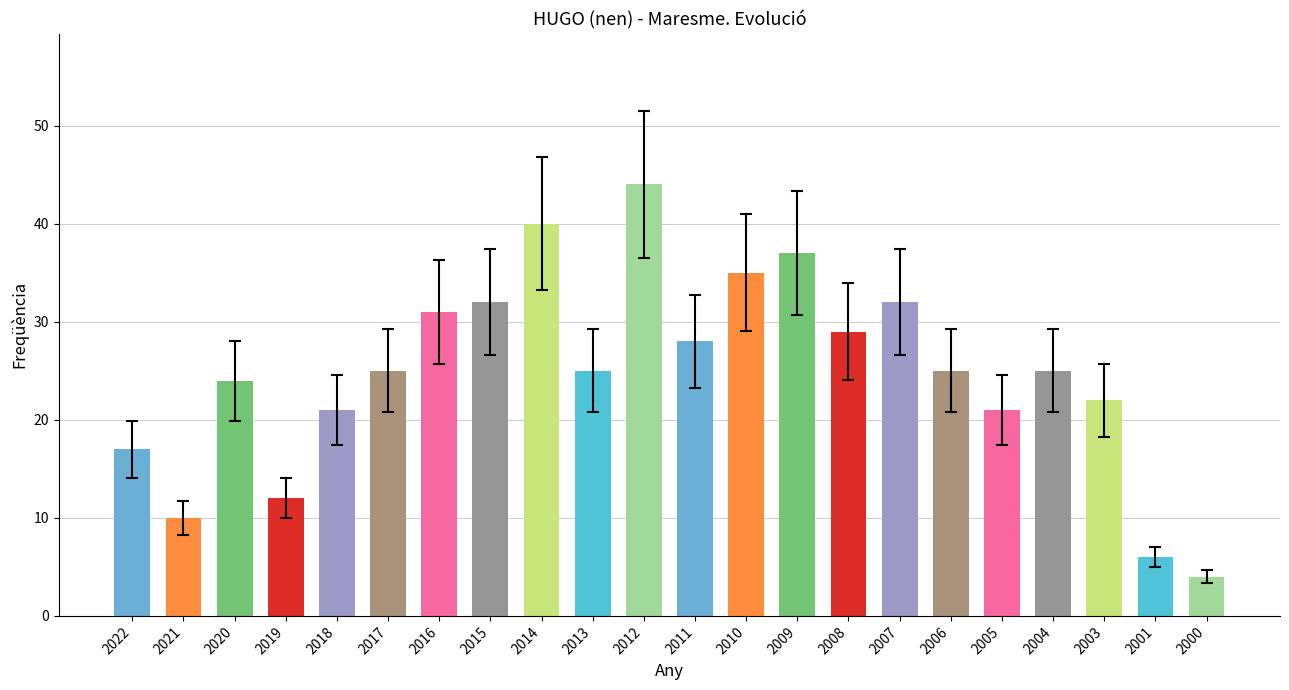

How many data points does each series have?

22